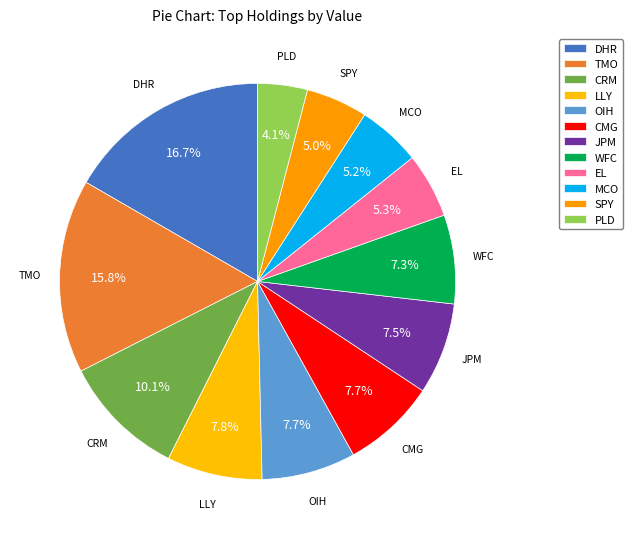

Rank the categories by value from highest to lowest.

DHR, TMO, CRM, LLY, OIH, CMG, JPM, WFC, EL, MCO, SPY, PLD